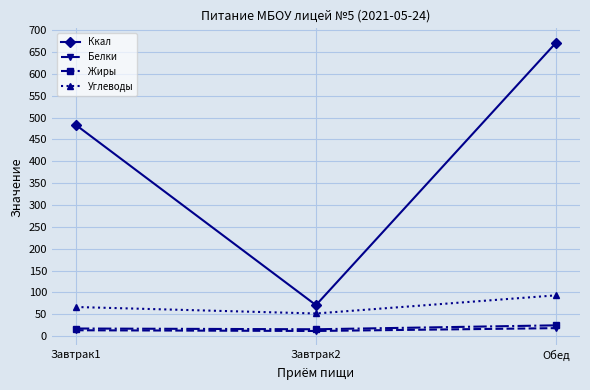

What is the value of the Ккал point at the 1st from the left?

483.0